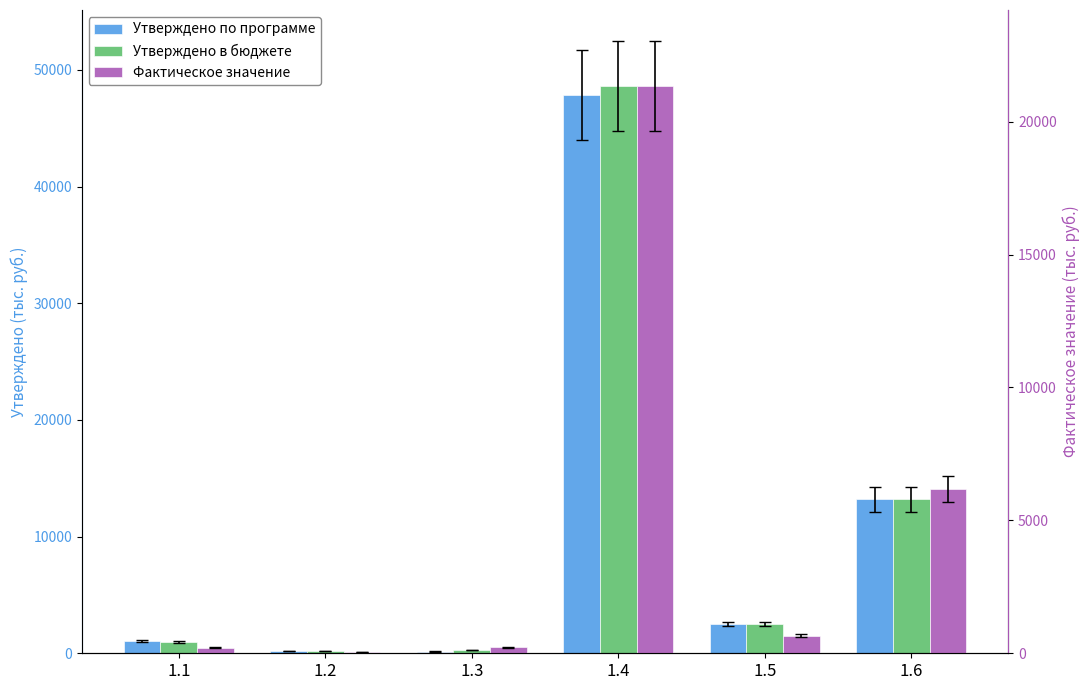

What is the maximum value for Утверждено в бюджете?

48617.0